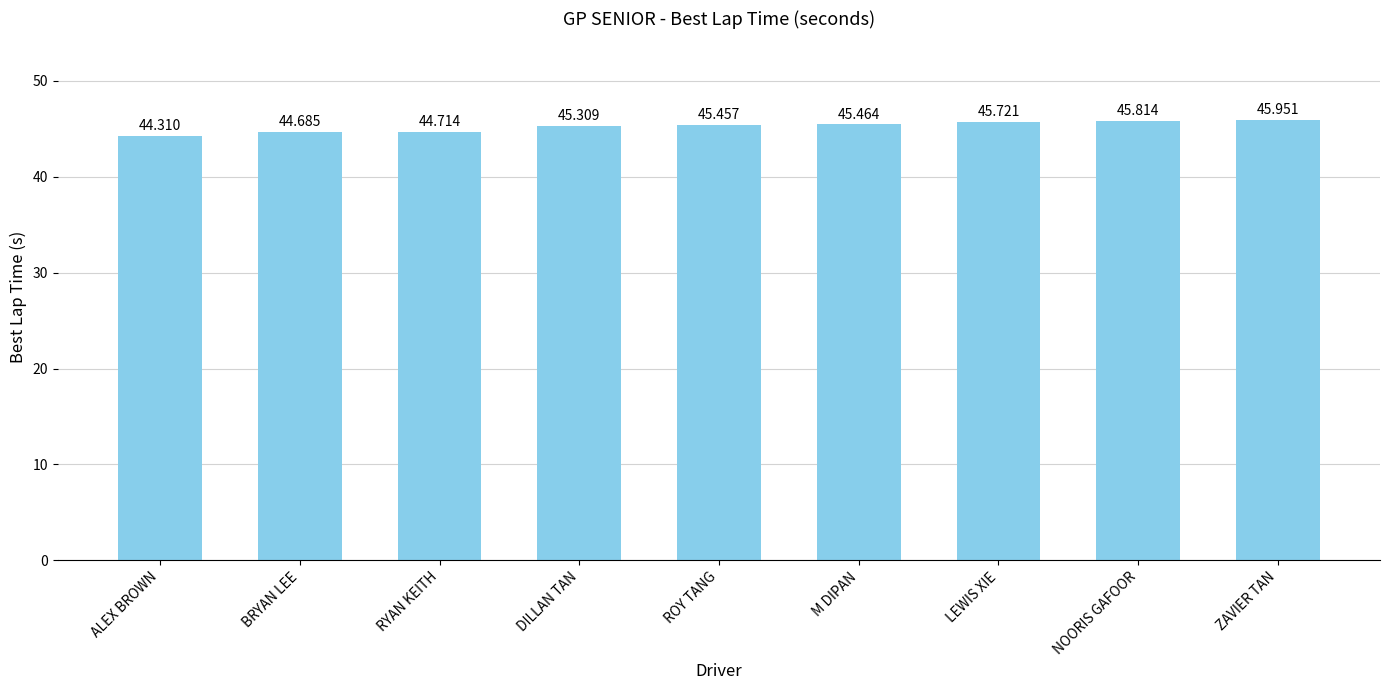

Where does the data first go above 45?

DILLAN TAN